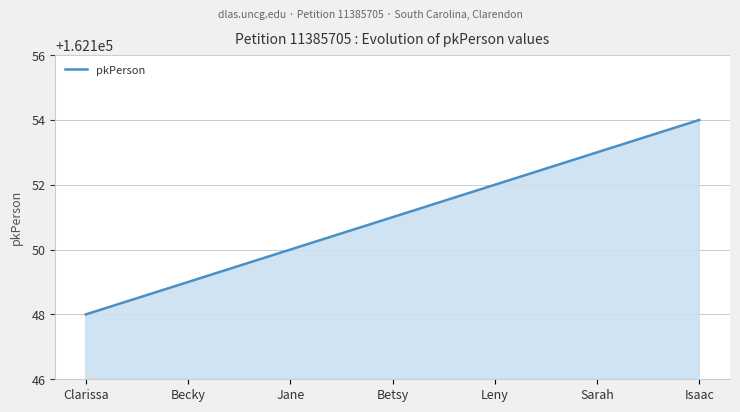

What is the maximum value shown in the chart?

162154.0